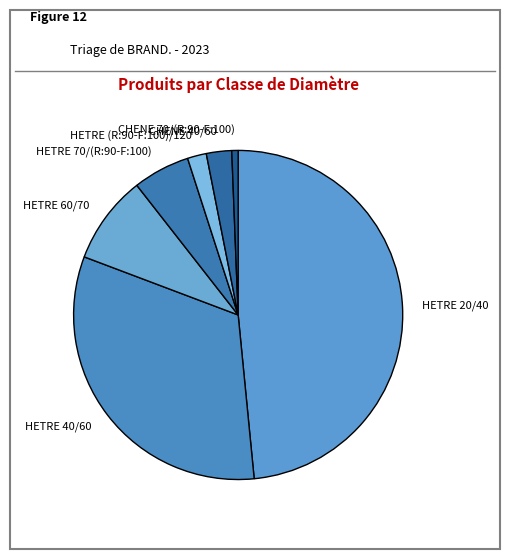

Does any single category account for the majority?

No